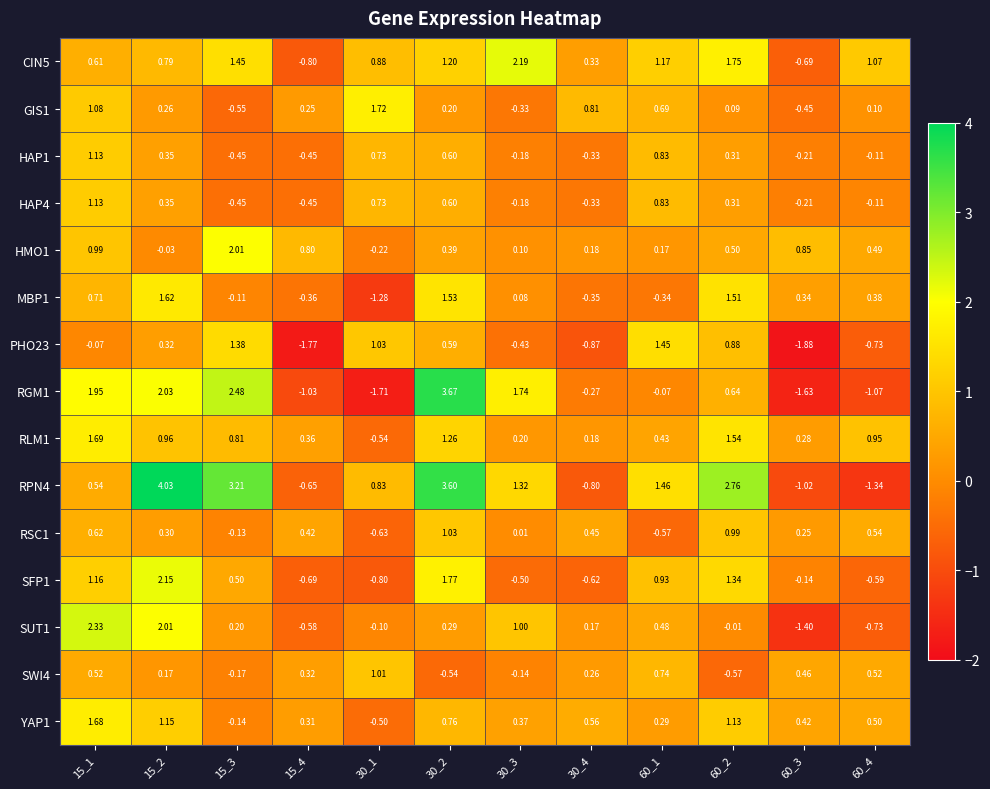

Which series has the largest total across all categories?

RPN4